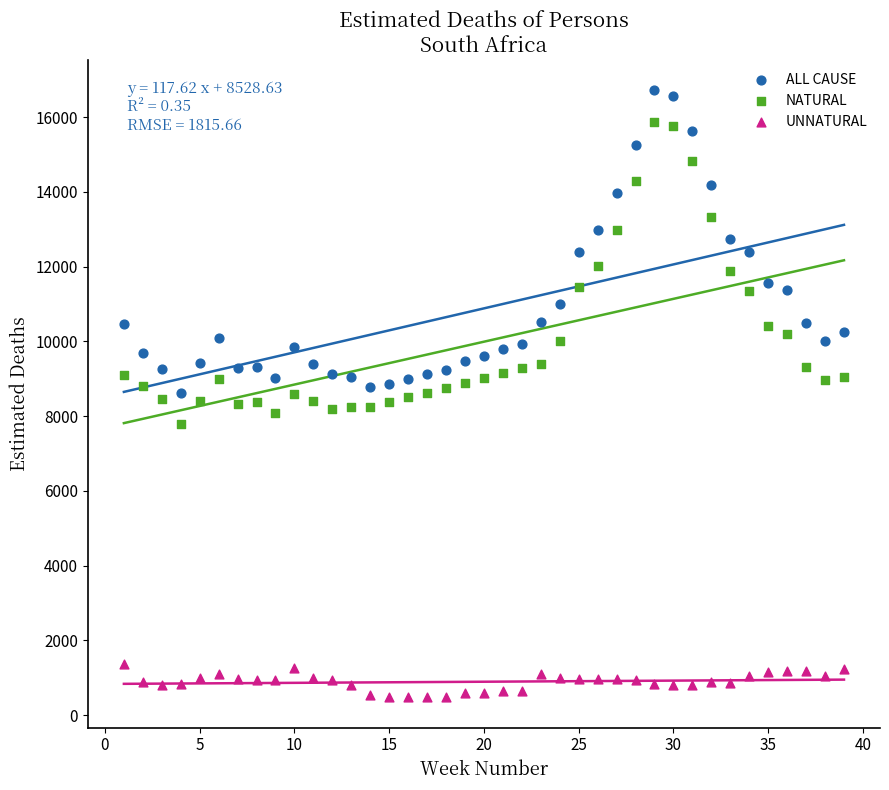

Which series reaches the maximum Y coordinate?

ALL CAUSE